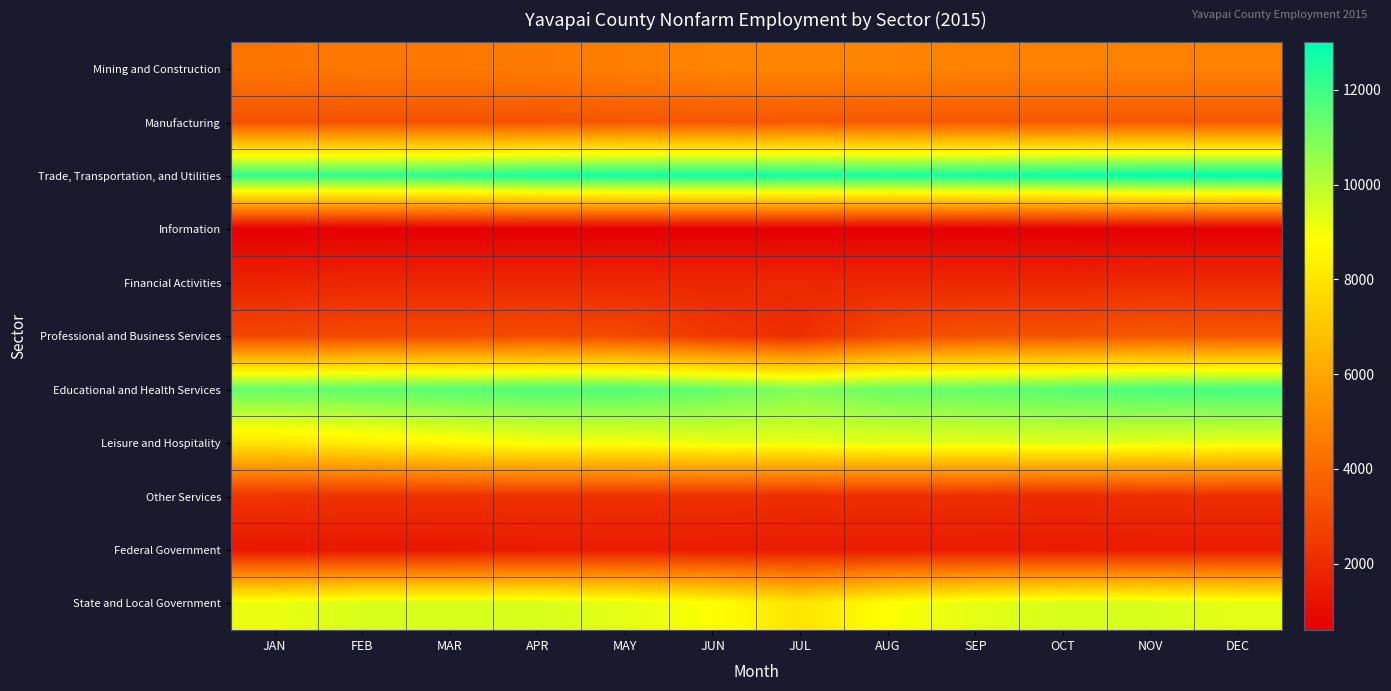

At which category is the sum across all series the highest?

NOV